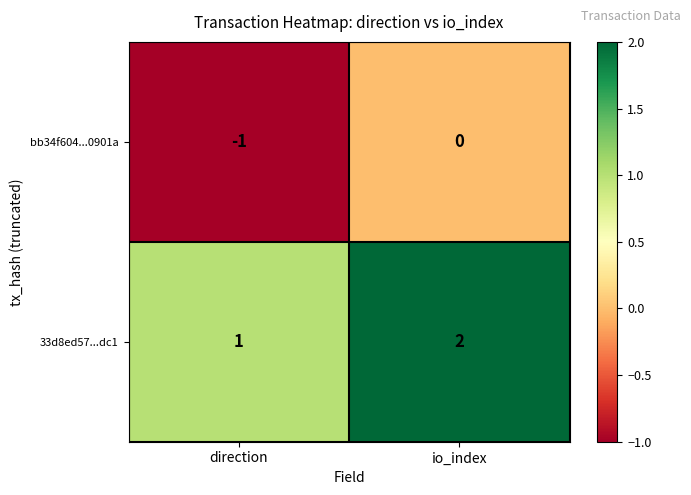

Reading left to right, list all the values displayed in this chart.

bb34f604...0901a: direction=-1	io_index=0
33d8ed57...dc1: direction=1	io_index=2